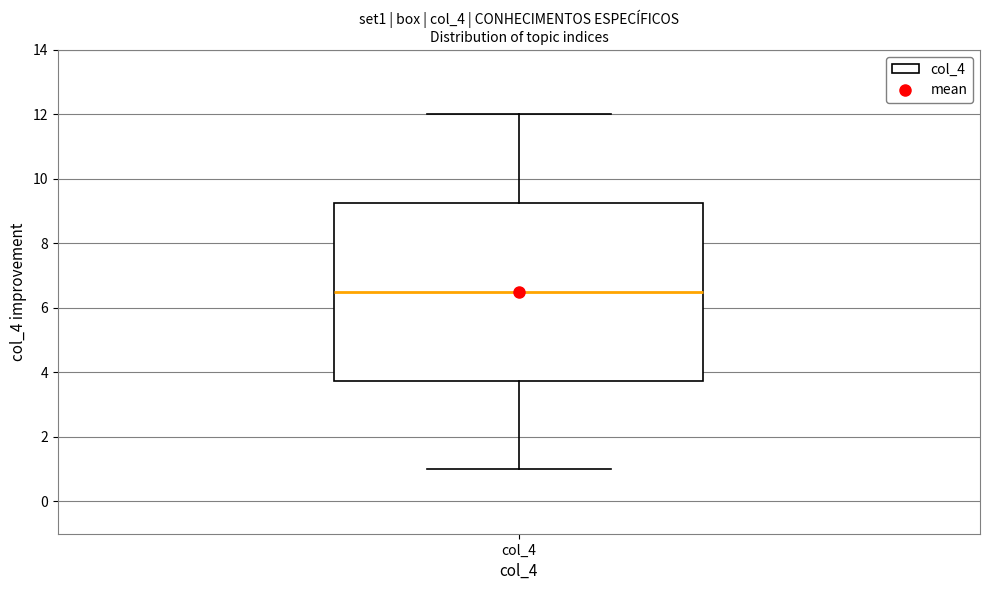

Where is the lower edge of the box for col_4 on the y-axis? The values are not printed on the chart, so give them approximately, as read against the axis.

3.8